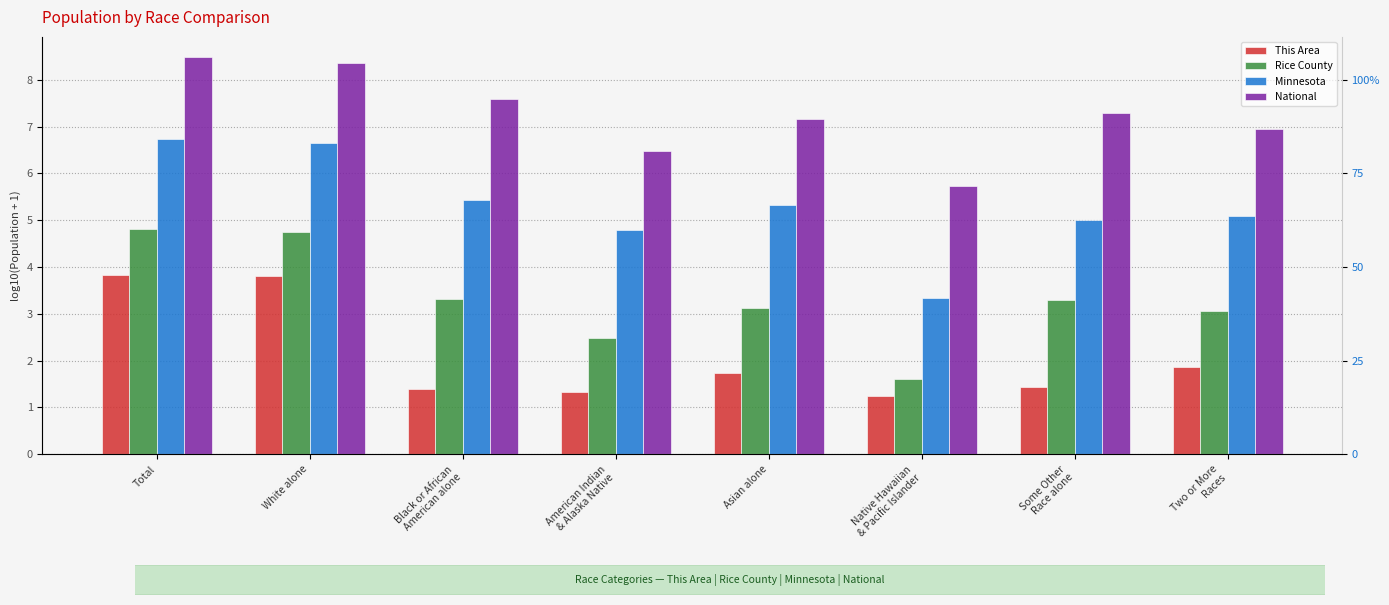

Reading left to right, extract all data points from this chart.

This Area: 3.8	3.8	1.4	1.3	1.7	1.3	1.4	1.9
Rice County: 4.8	4.8	3.3	2.5	3.1	1.6	3.3	3.1
Minnesota: 6.7	6.7	5.4	4.8	5.3	3.3	5.0	5.1
National: 8.5	8.3	7.6	6.5	7.2	5.7	7.3	7.0